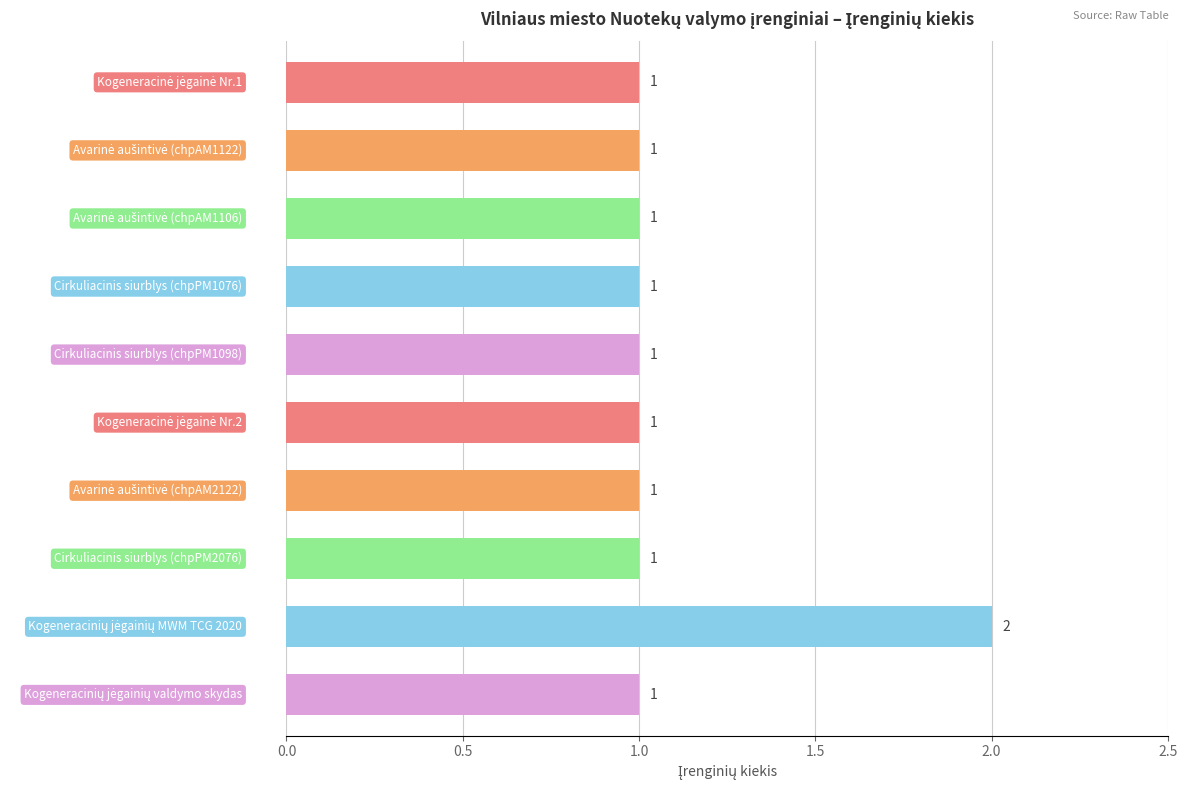

What is the sum of all values?

11